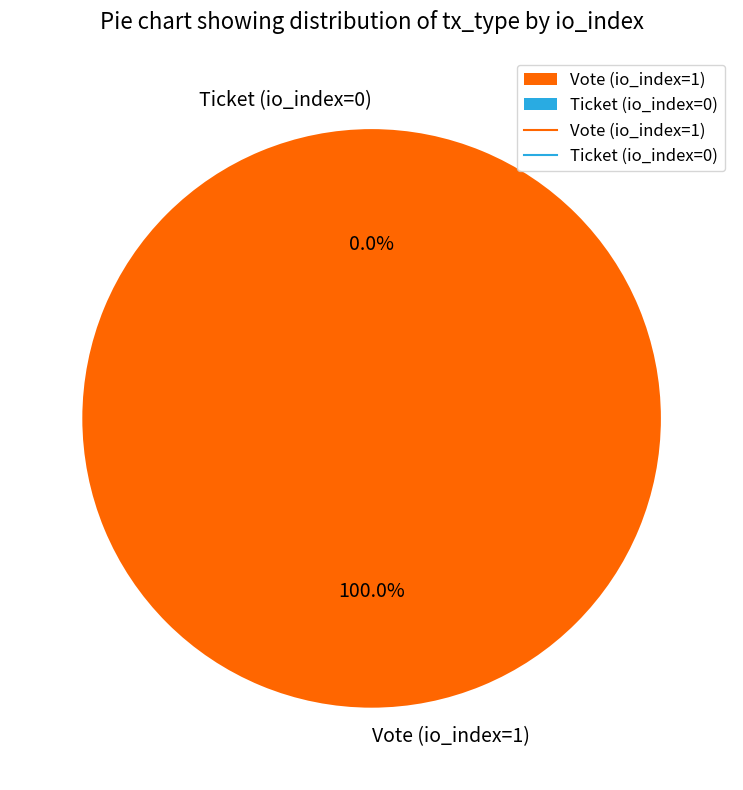

Is there a majority slice in this chart?

Yes